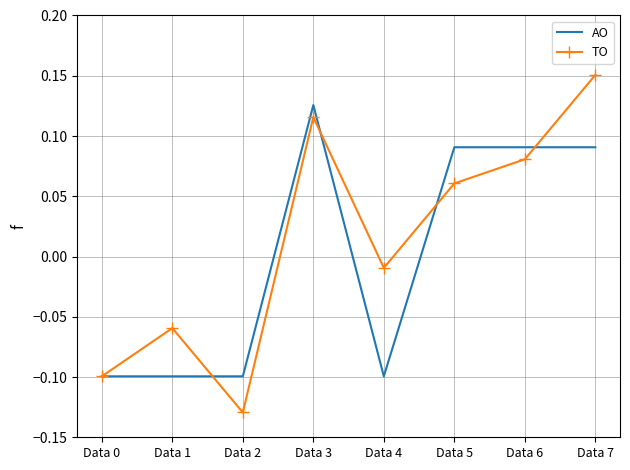

Which series has the largest range (max minus min)?

TO